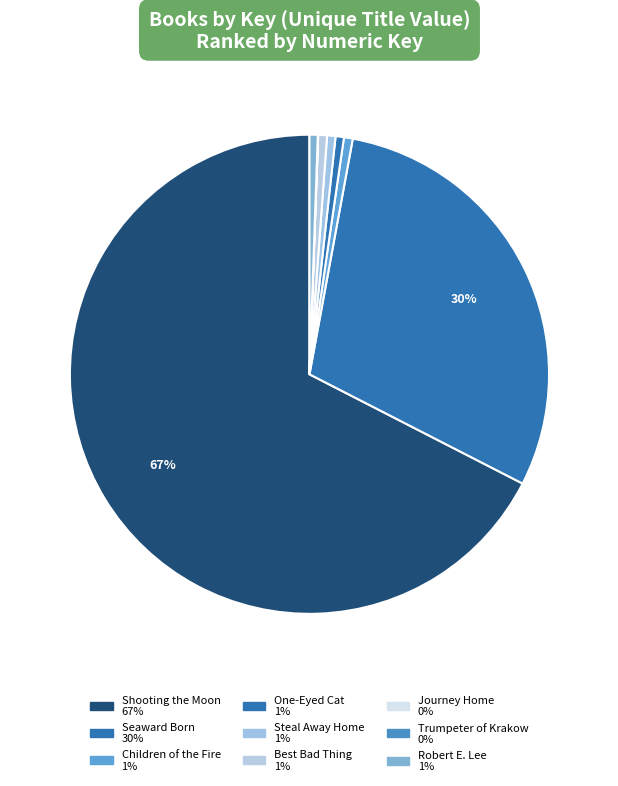

To the nearest percent, what is the average slice percentage?

11%